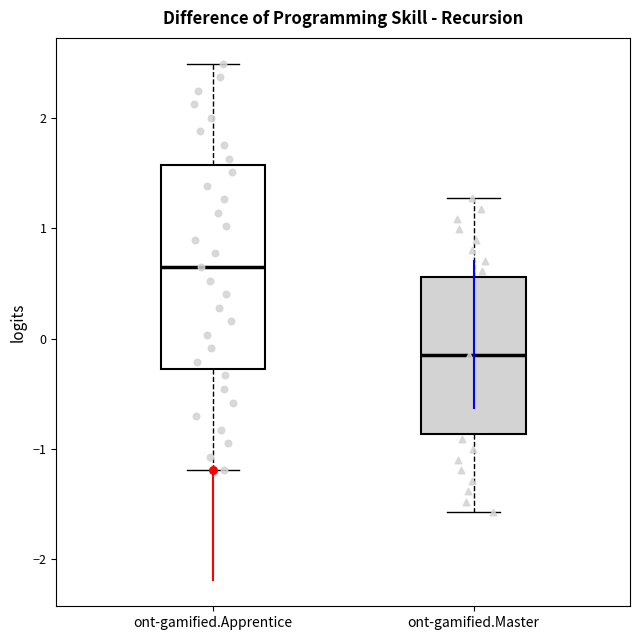

Reading left to right, read every box against the y-axis: the position of its median line, the range the box covers, and the ends of its whiskers. The values are not printed on the chart, so give them approximately, as read against the axis.

ont-gamified.Apprentice: median 0.7, box -0.3 to 1.6, whiskers -1.2 to 2.5
ont-gamified.Master: median -0.1, box -0.9 to 0.6, whiskers -1.6 to 1.3